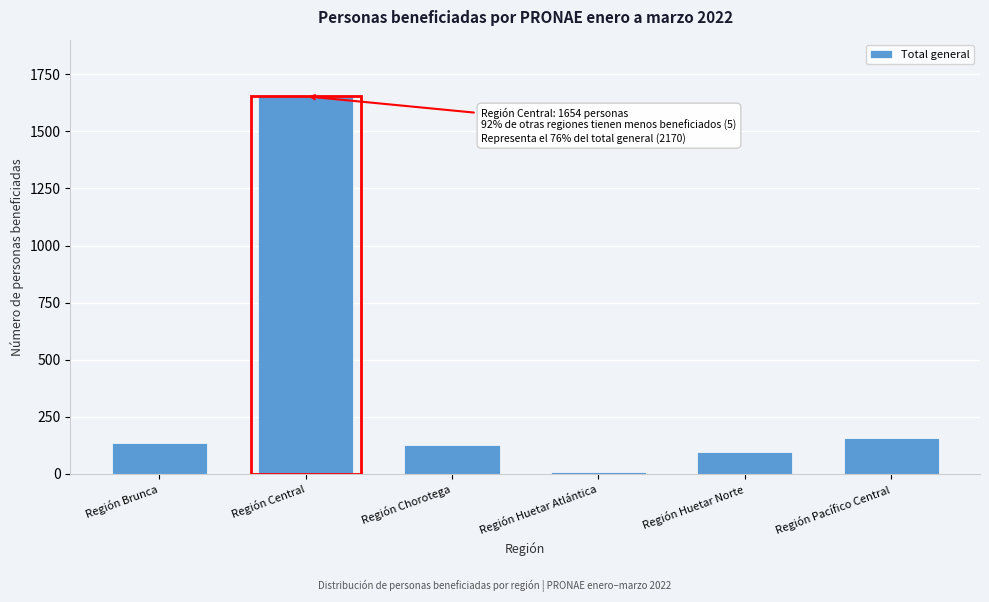

Reading left to right, list all the values displayed in this chart.

135	1654	124	6	94	157